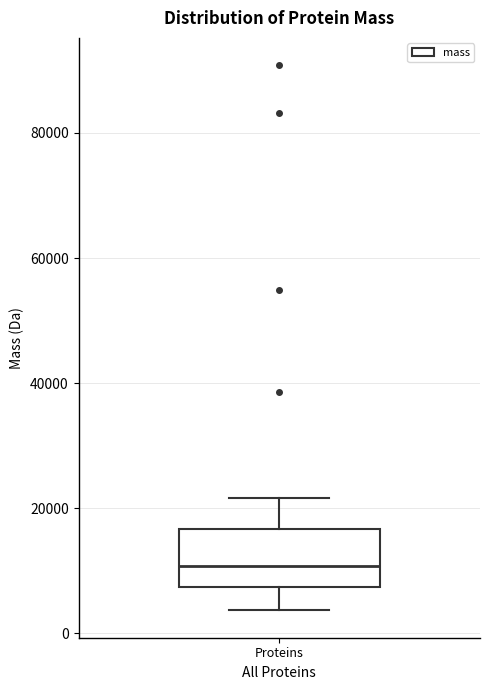

Transcribe this box plot: give where the median line is, the range the box spans, and where the two whiskers end, as read against the y-axis. The values are not printed on the chart, so give them approximately, as read against the axis.

median 10000, box 8000 to 16000, whiskers 4000 to 22000